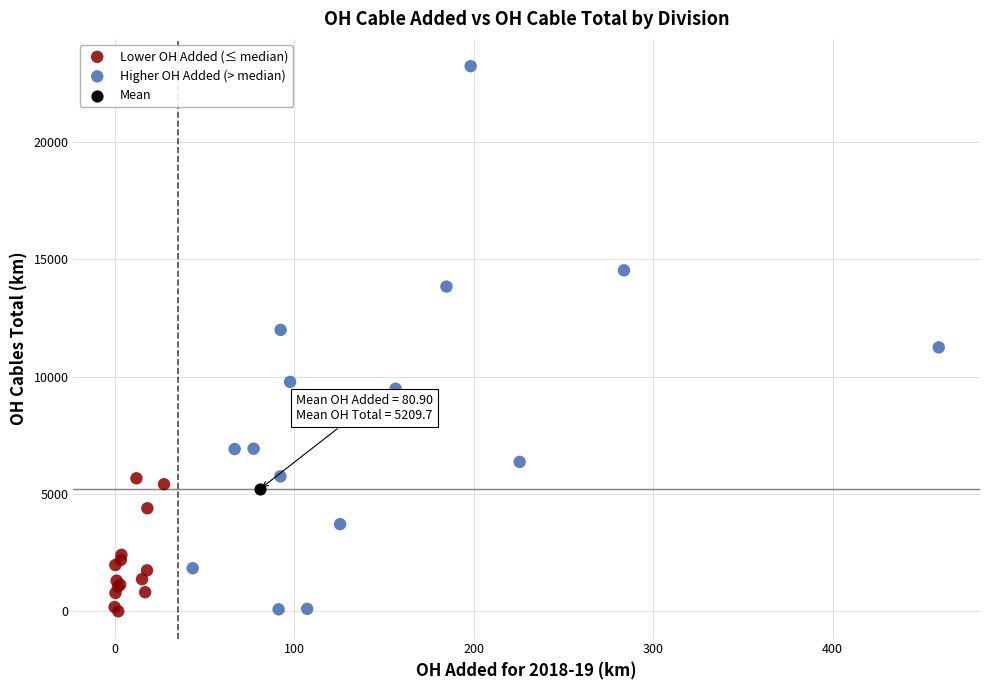

What are all the series names shown in the legend?

Lower OH Added (≤ median), Higher OH Added (> median), Mean